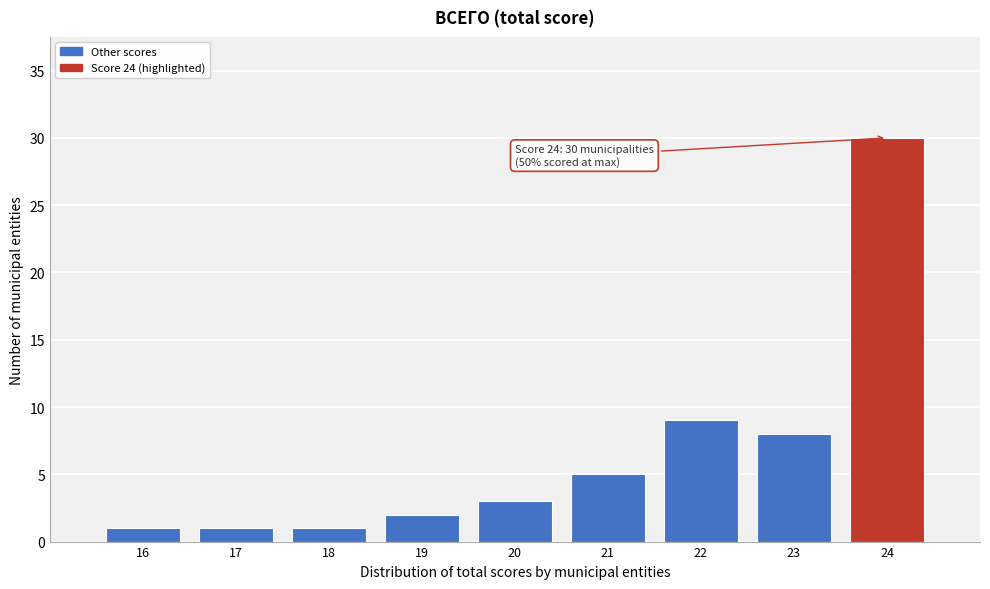

Reading left to right, transcribe all the data shown in this chart.

1	1	1	2	3	5	9	8	30